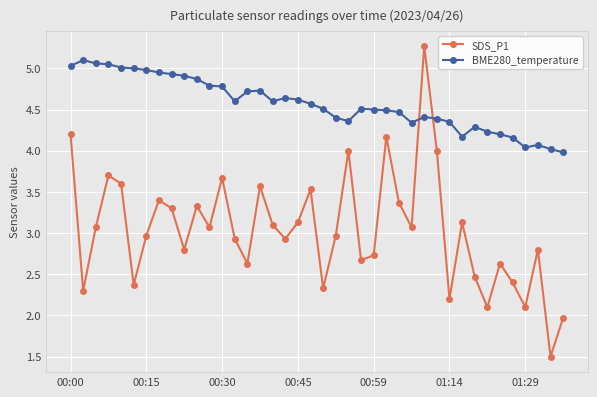

How many values in the SDS_P1 series are below 3?

20